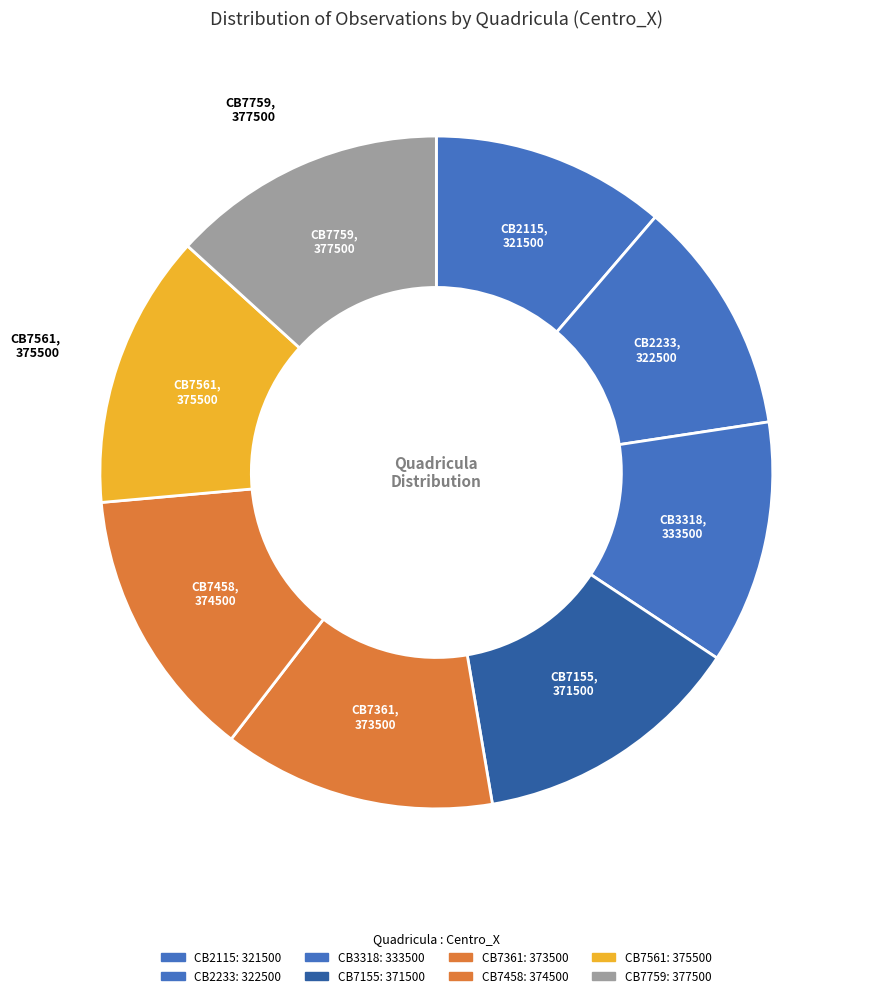

How many segments does this pie chart have?

8